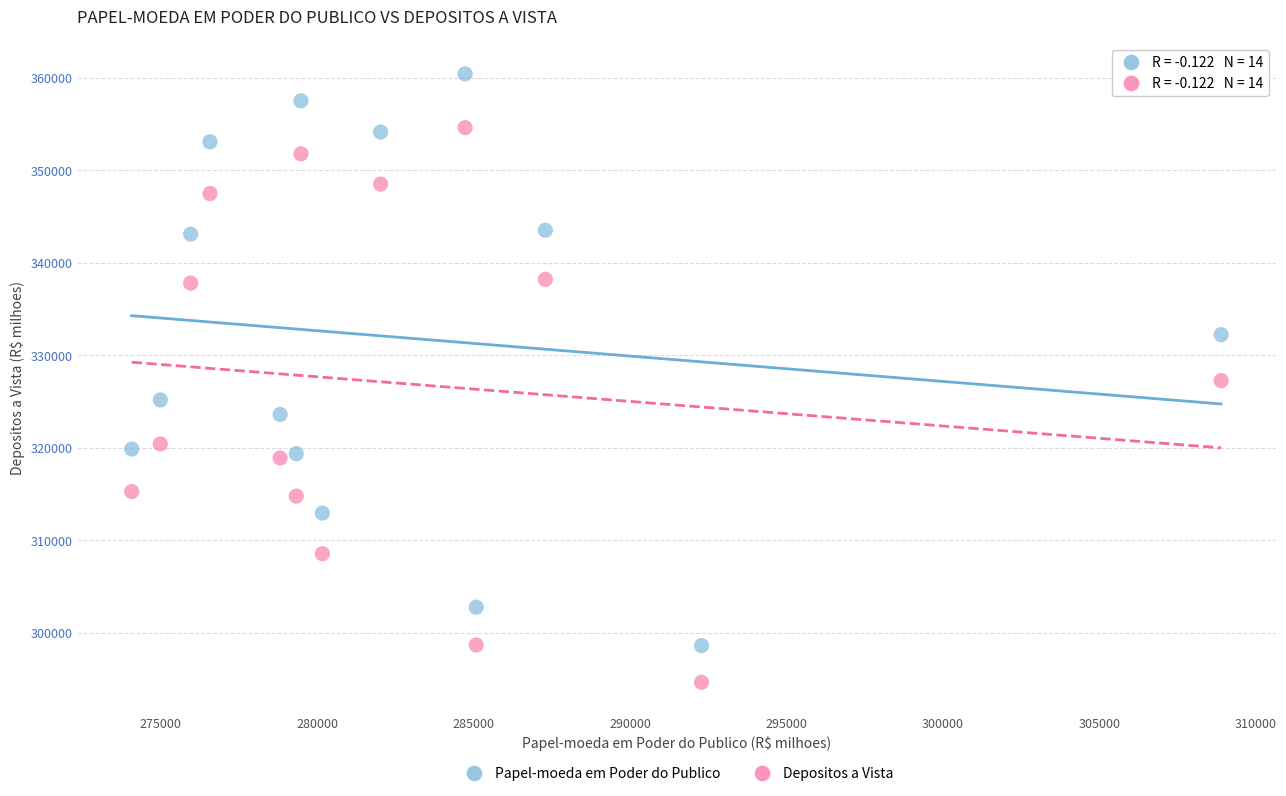

Which series has the largest Y range (max minus min)?

Papel-moeda em Poder do Publico